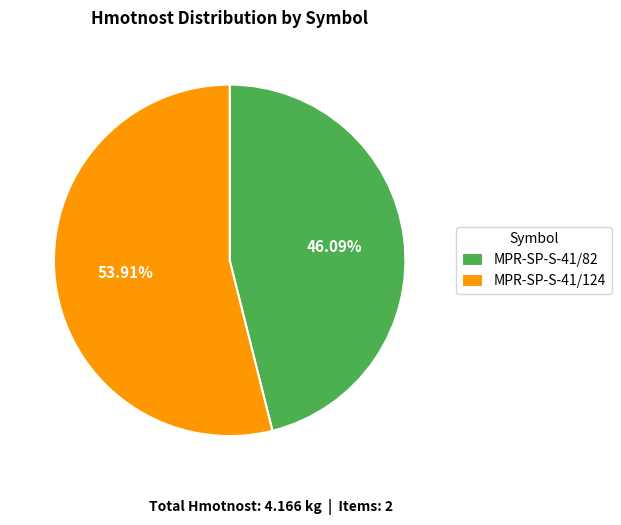

Rank the categories by value from highest to lowest.

MPR-SP-S-41/124, MPR-SP-S-41/82